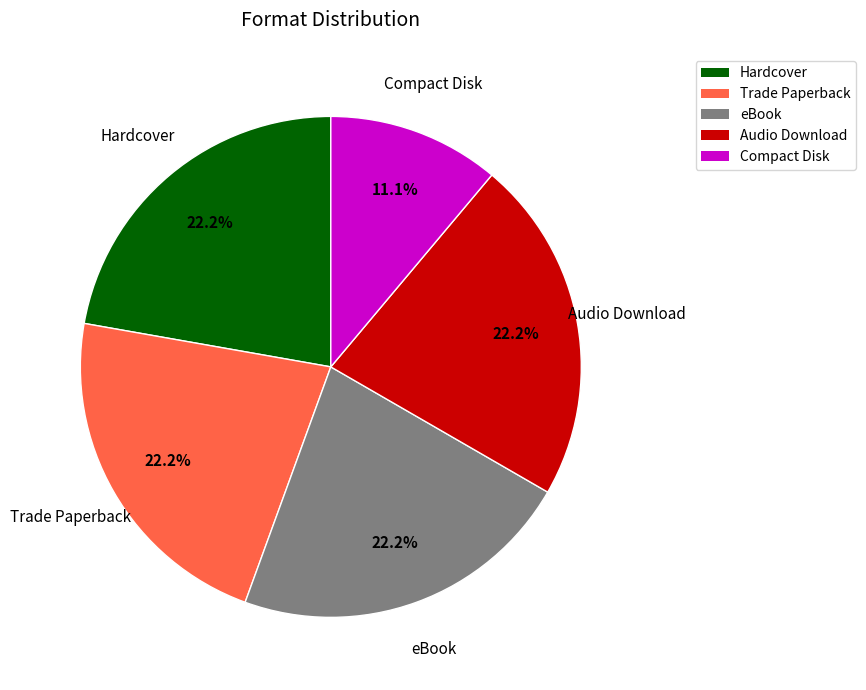

Combined, what portion of the pie is Trade Paperback and Audio Download?

44.4%